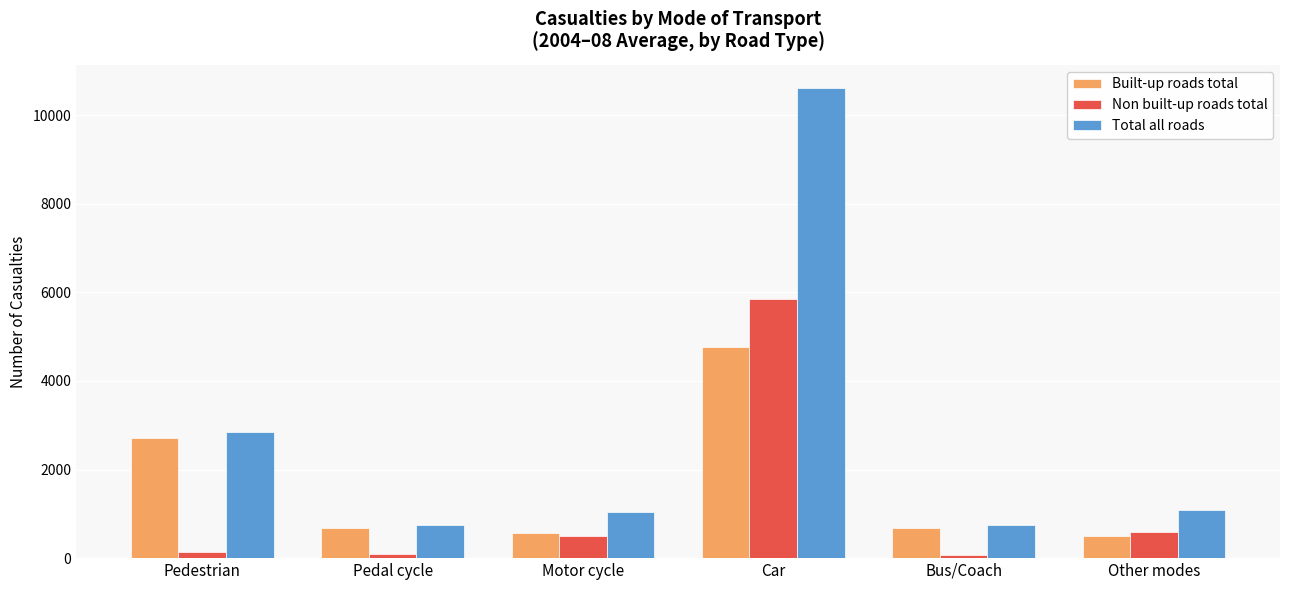

Is the value of Built-up roads total at Other modes greater than the value of Non built-up roads total at Car?

No